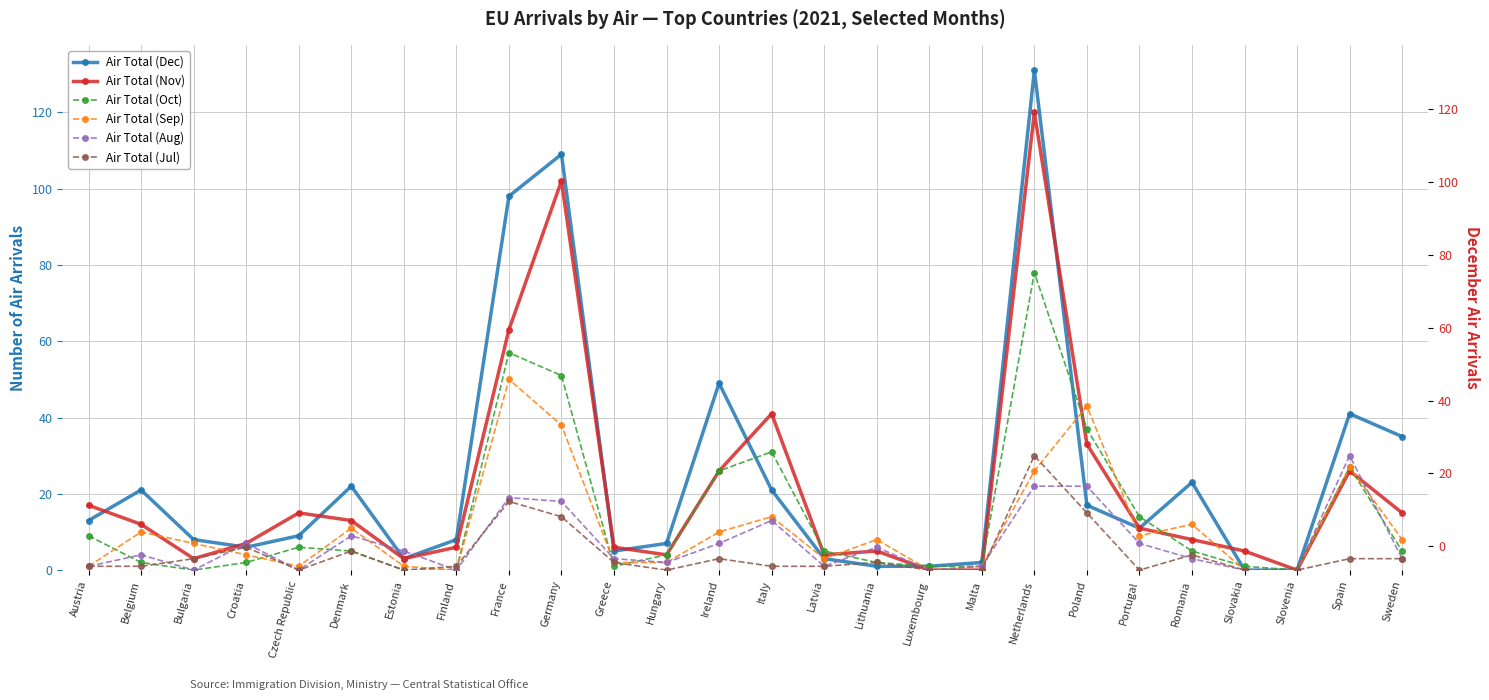

At which category does Air Total (Dec) reach its first local peak?

Belgium